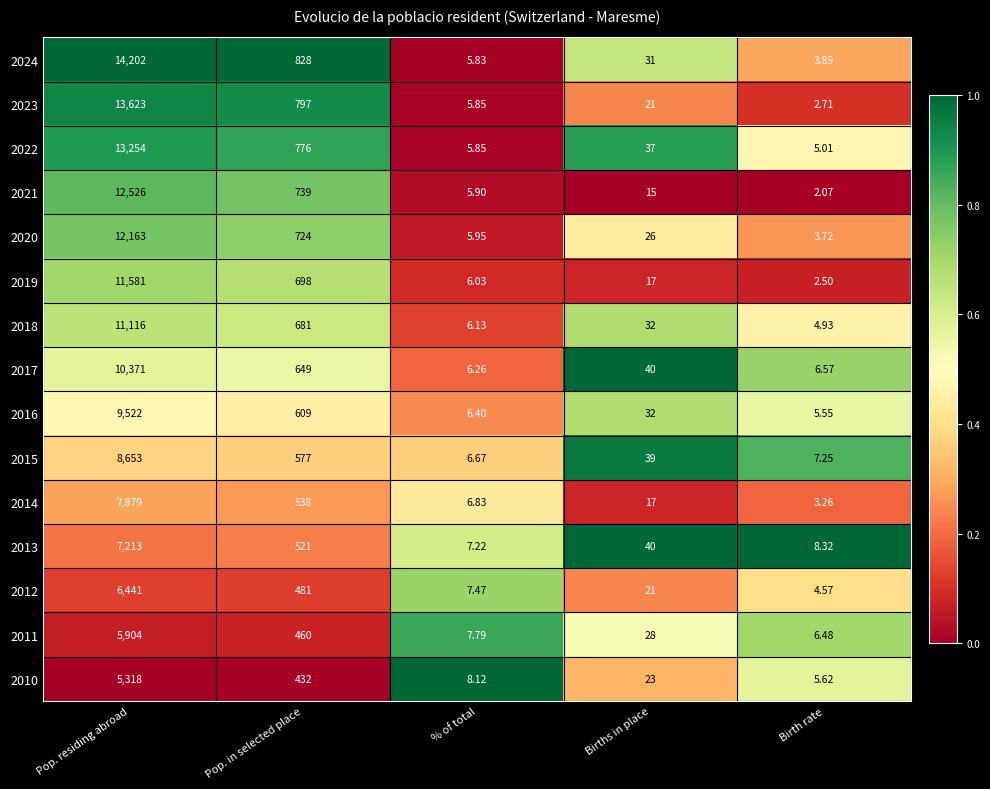

Is the value of 2017 at Births in place greater than the value of 2011 at Birth rate?

Yes